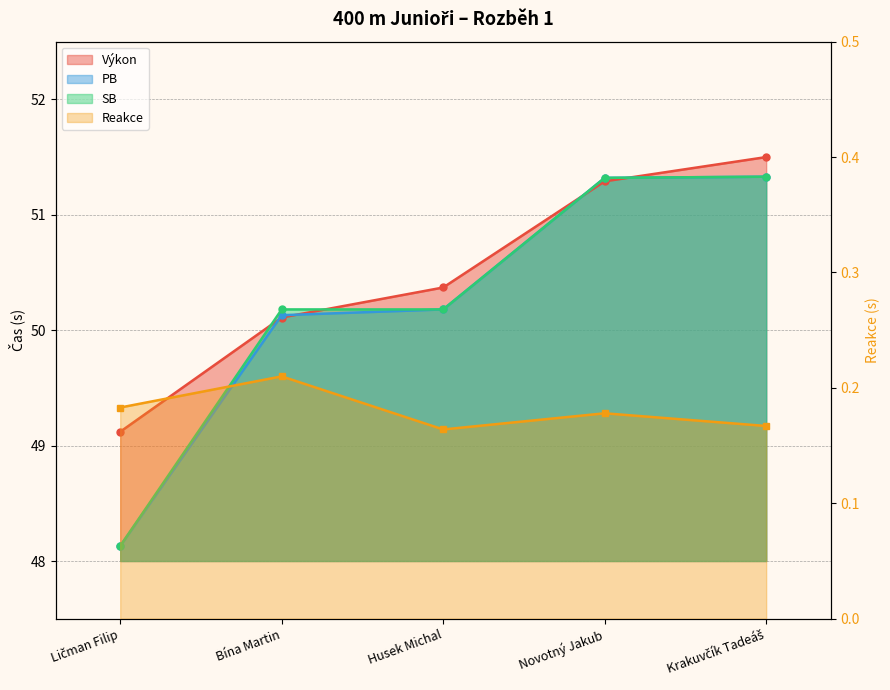

How many lines are shown in the chart?

4